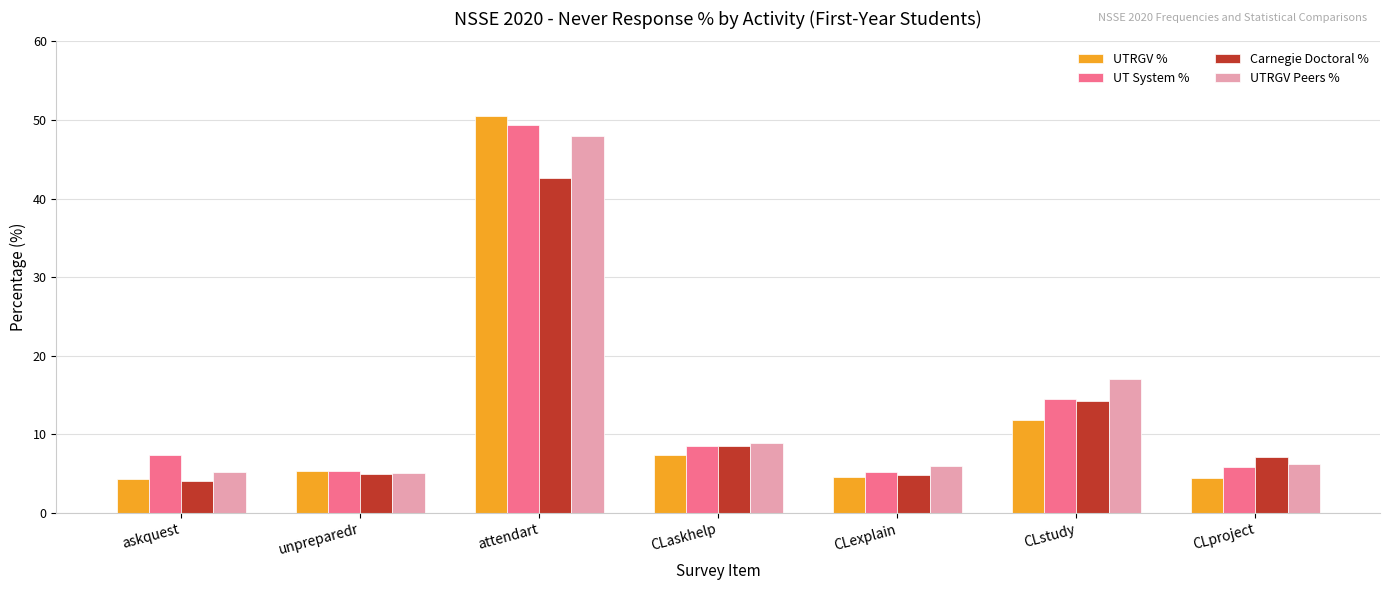

What is the sum of all UTRGV Peers % values?

96.5